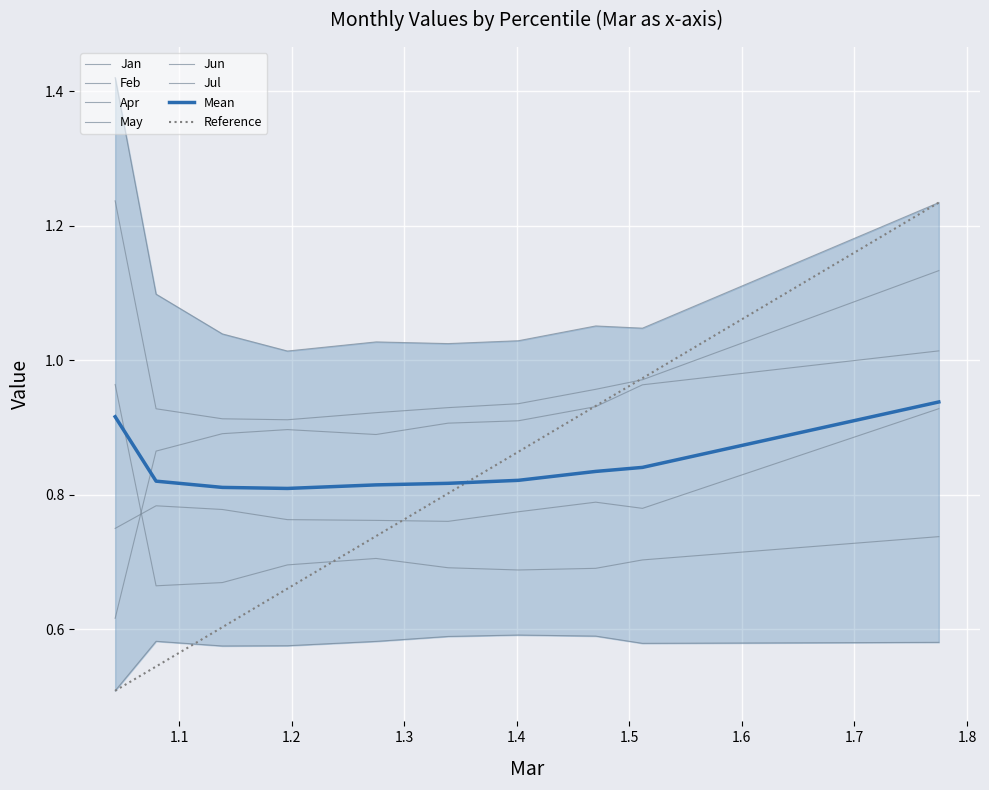

What is the total value across all series at pct75?

5.0